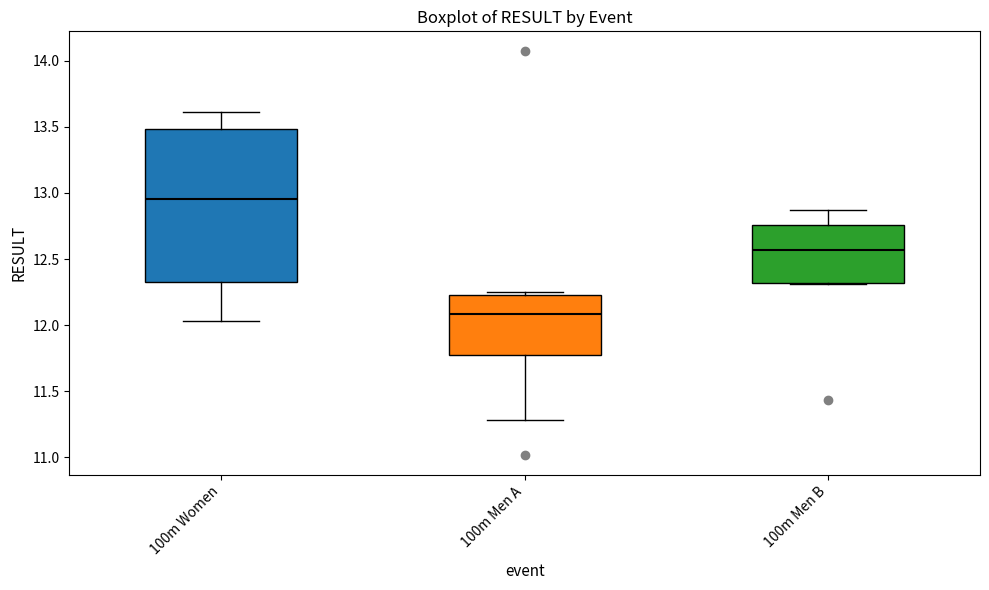

Which box is the tallest, from its lower edge to its upper edge?

100m Women